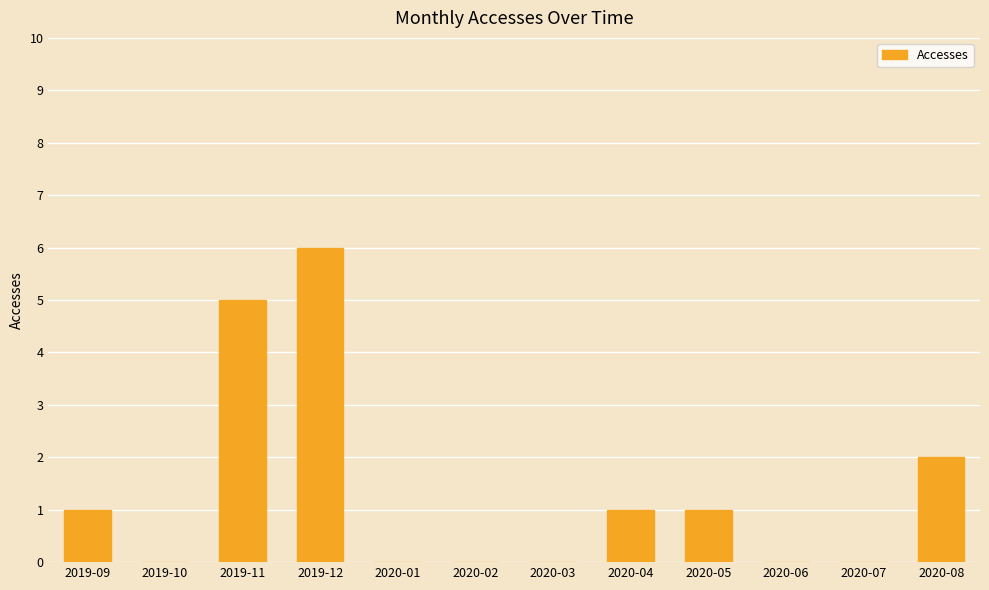

How many distinct data groups are displayed?

1